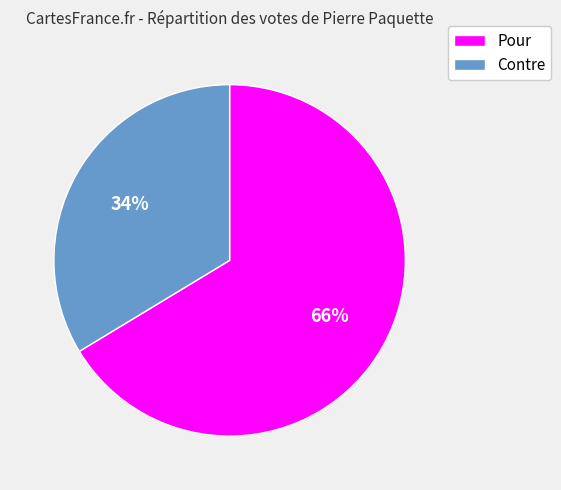

Is there any slice that represents more than half of the pie?

Yes